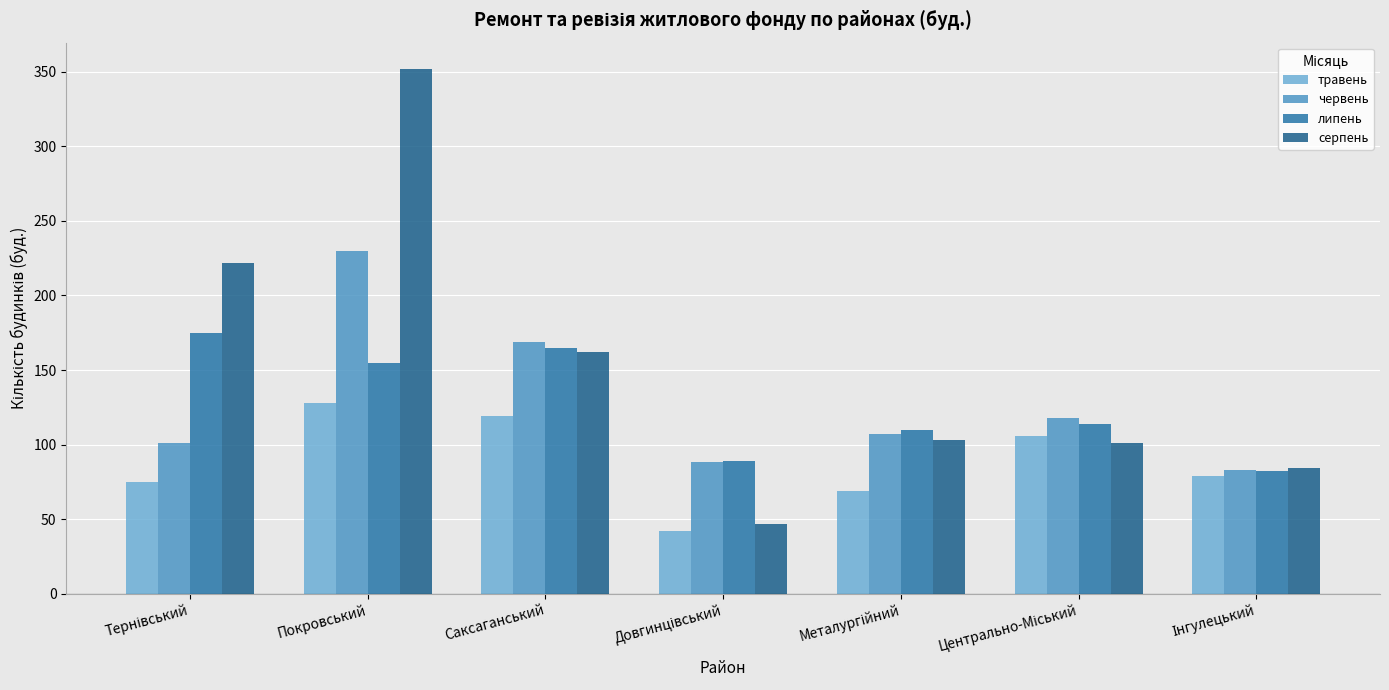

What is the value of the липень bar at the 3rd from the left?

165